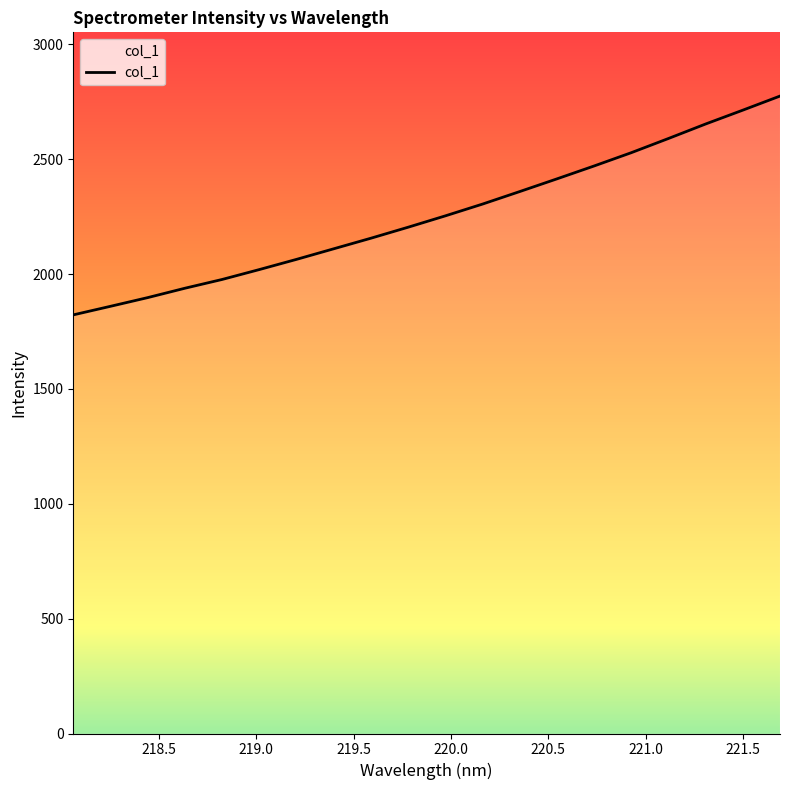

What is the difference between the maximum and minimum values?

952.5